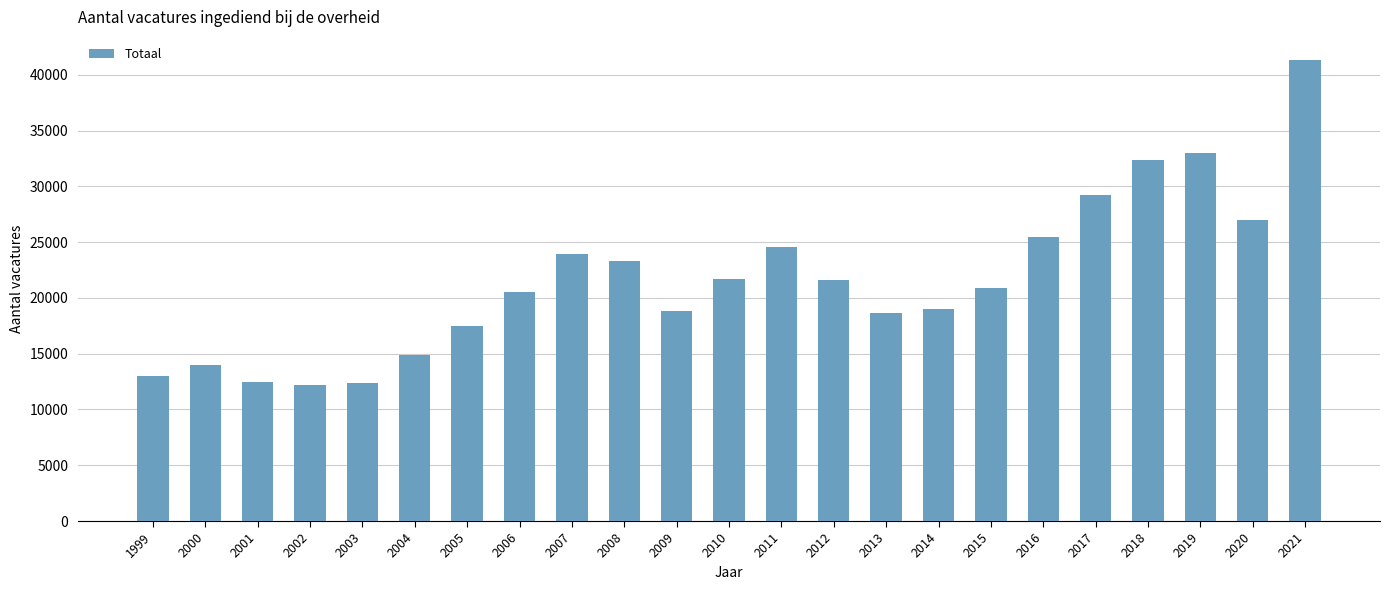

The value at 1999 is 8300.5. True or false?

False